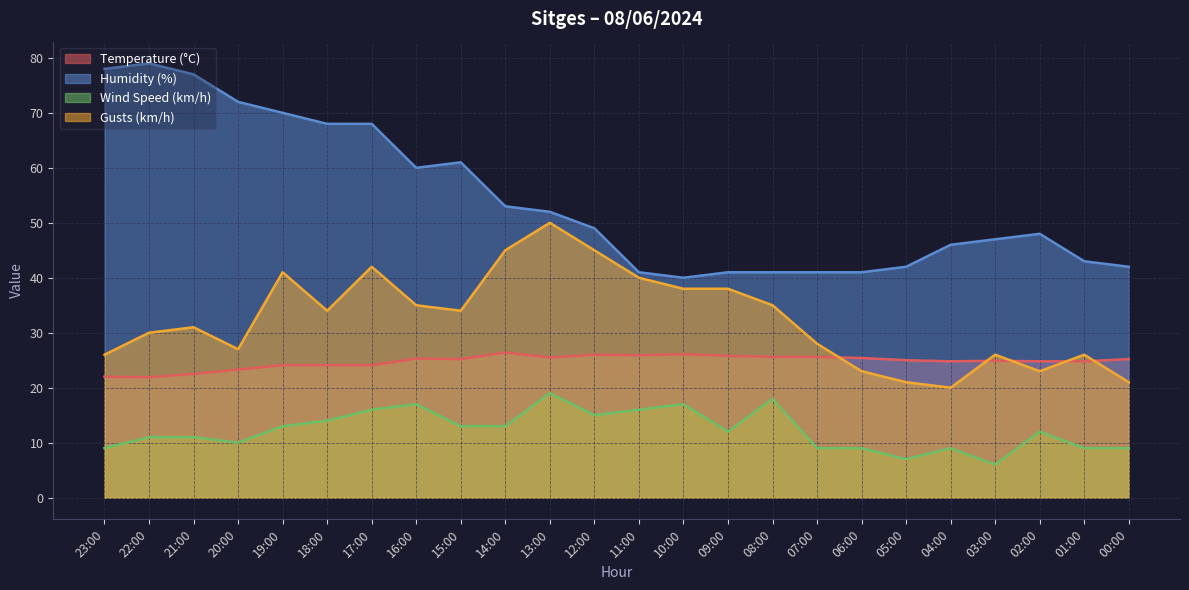

Reading right to left, transcribe all the data shown in this chart.

Temperature (°C): 25.2	24.8	24.8	24.9	24.8	25.0	25.4	25.6	25.6	25.8	26.1	25.9	26.0	25.5	26.4	25.2	25.3	24.1	24.1	24.1	23.3	22.5	21.9	22.0
Humidity (%): 42.0	43.0	48.0	47.0	46.0	42.0	41.0	41.0	41.0	41.0	40.0	41.0	49.0	52.0	53.0	61.0	60.0	68.0	68.0	70.0	72.0	77.0	79.0	78.0
Wind Speed (km/h): 9.0	9.0	12.0	6.0	9.0	7.0	9.0	9.0	18.0	12.0	17.0	16.0	15.0	19.0	13.0	13.0	17.0	16.0	14.0	13.0	10.0	11.0	11.0	9.0
Gusts (km/h): 21.0	26.0	23.0	26.0	20.0	21.0	23.0	28.0	35.0	38.0	38.0	40.0	45.0	50.0	45.0	34.0	35.0	42.0	34.0	41.0	27.0	31.0	30.0	26.0